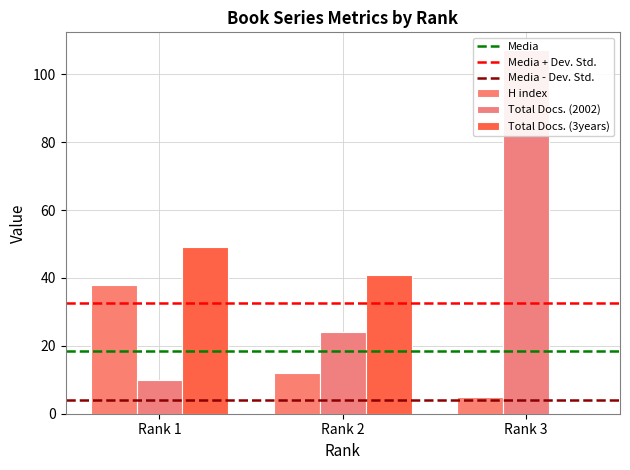

What are all the series names shown in the legend?

H index, Total Docs. (2002), Total Docs. (3years)